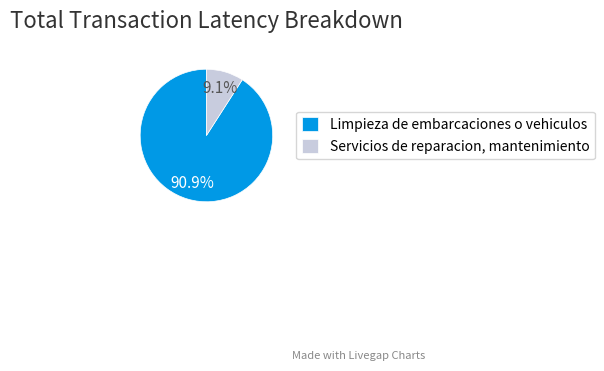

Rank the categories by value from highest to lowest.

Limpieza de embarcaciones o vehiculos, Servicios de reparacion, mantenimiento